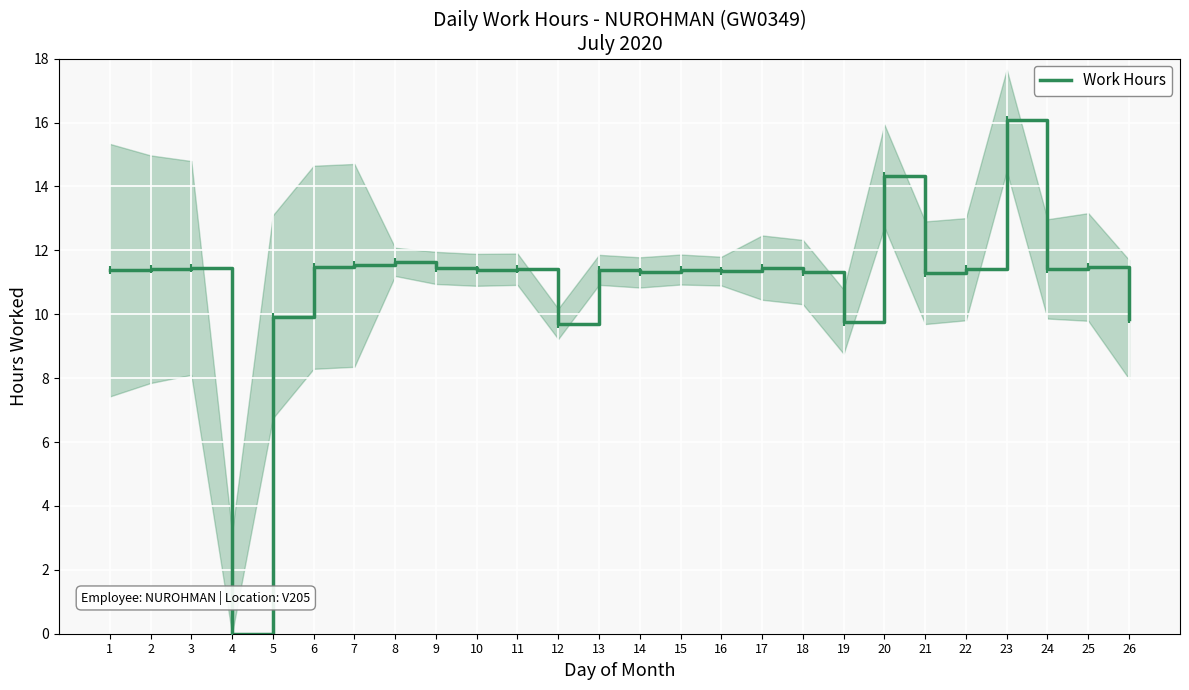

What is the change in value from 2 to 6?

+0.1